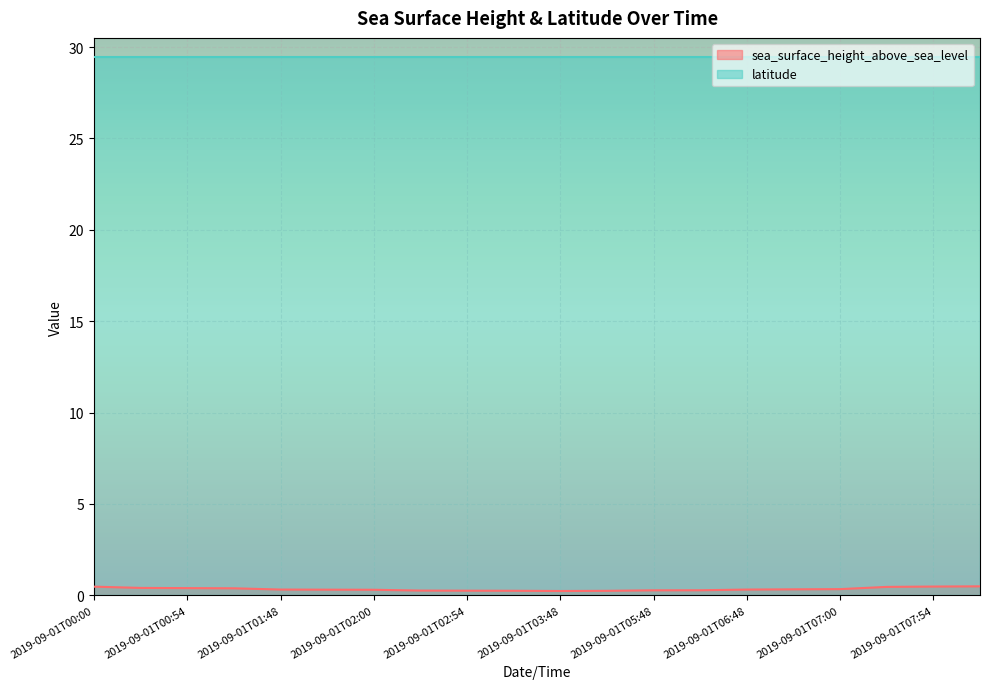

How many categories are shown in the chart?

20